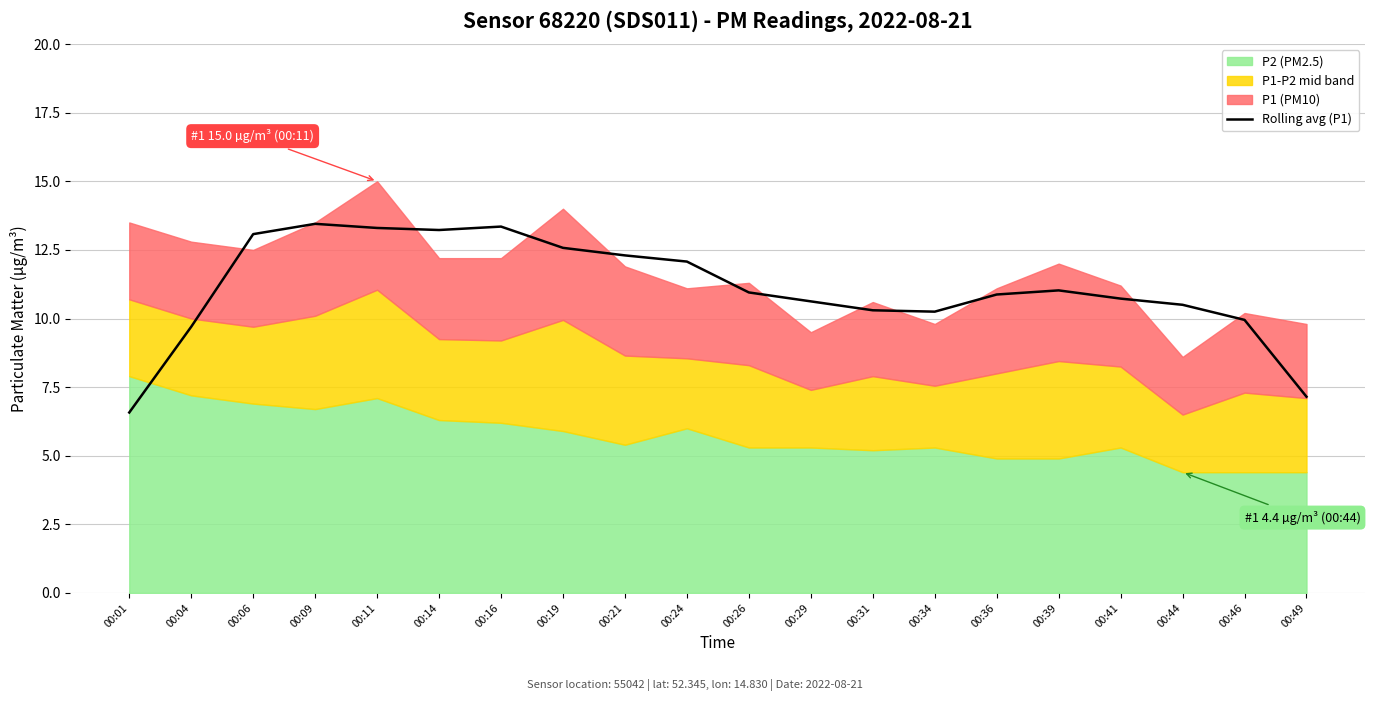

What is the value of the 14th point from the left?

10.2